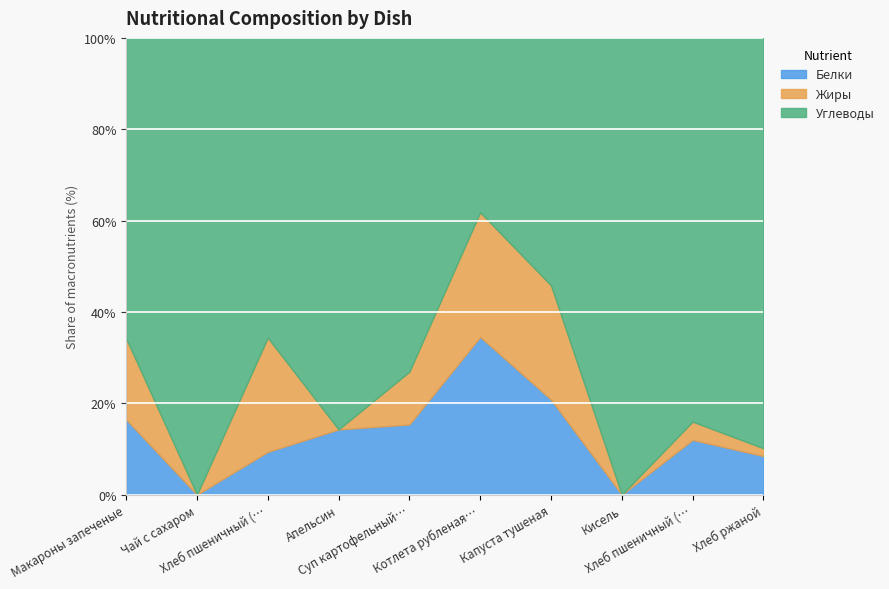

List the series in order of their peak value, highest first.

Углеводы, Белки, Жиры